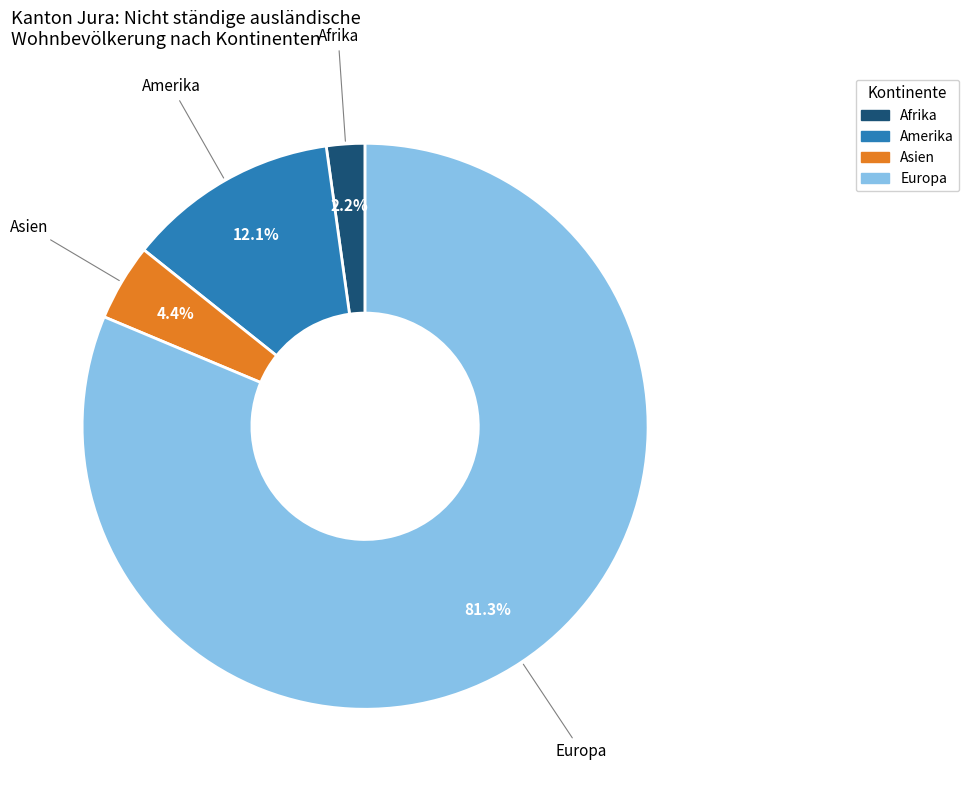

What is the smallest slice in the pie chart?

Afrika